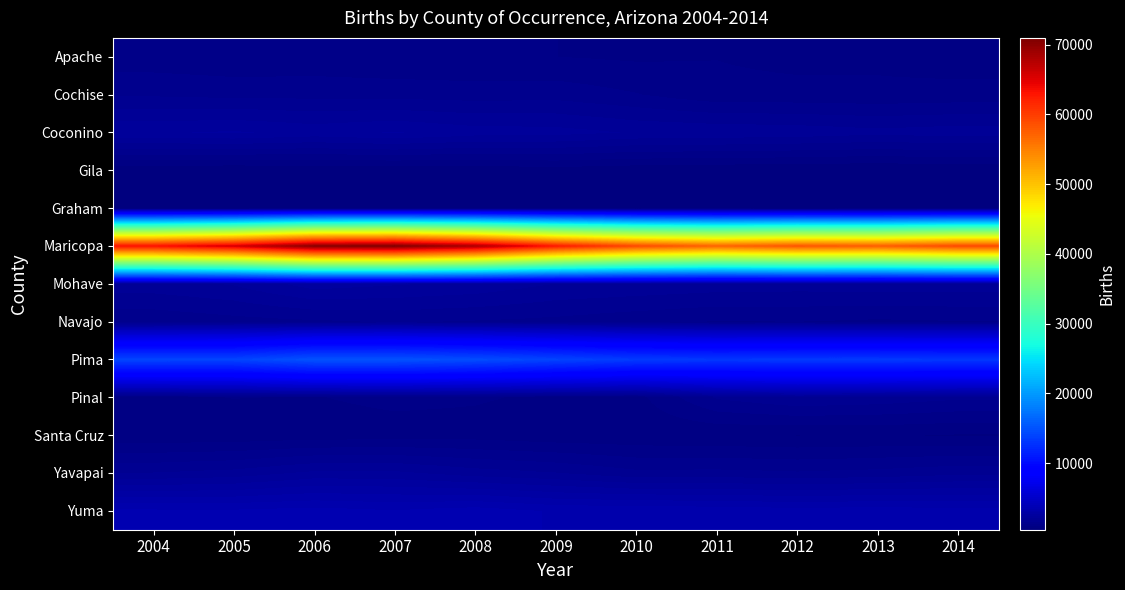

Reading right to left, what are all the values shown in this chart?

Apache: 2014=872	2013=947	2012=932	2011=1003	2010=967	2009=1012	2008=1037	2007=1045	2006=1093	2005=1064	2004=1121
Cochise: 2014=1106	2013=1077	2012=1096	2011=1091	2010=1303	2009=1450	2008=1424	2007=1455	2006=1474	2005=1481	2004=1522
Coconino: 2014=1993	2013=1929	2012=2013	2011=2057	2010=2087	2009=2227	2008=2251	2007=2410	2006=2292	2005=2426	2004=2358
Gila: 2014=503	2013=460	2012=482	2011=505	2010=529	2009=593	2008=533	2007=529	2006=530	2005=481	2004=523
Graham: 2014=669	2013=605	2012=521	2011=597	2010=552	2009=660	2008=665	2007=667	2006=594	2005=468	2004=474
Maricopa: 2014=59070	2013=57529	2012=58188	2011=57046	2010=59036	2009=62708	2008=68112	2007=70956	2006=70437	2005=65601	2004=63275
Mohave: 2014=2000	2013=1995	2012=1976	2011=1993	2010=2061	2009=2107	2008=2319	2007=2420	2006=2530	2005=2139	2004=1999
Navajo: 2014=1272	2013=1236	2012=1288	2011=1271	2010=1369	2009=1481	2008=1537	2007=1591	2006=1514	2005=1452	2004=1347
Pima: 2014=13124	2013=13235	2012=13228	2011=13138	2010=13393	2009=14019	2008=14647	2007=15056	2006=15057	2005=14054	2004=14072
Pinal: 2014=1615	2013=1743	2012=1814	2011=1596	2010=918	2009=952	2008=1045	2007=1088	2006=997	2005=1019	2004=948
Santa Cruz: 2014=716	2013=744	2012=728	2011=762	2010=784	2009=812	2008=889	2007=879	2006=848	2005=810	2004=793
Yavapai: 2014=1770	2013=1653	2012=1598	2011=1647	2010=1635	2009=1853	2008=1974	2007=2183	2006=2186	2005=1944	2004=1853
Yuma: 2014=3333	2013=3385	2012=3354	2011=3409	2010=3460	2009=3457	2008=3650	2007=3519	2006=3615	2005=3547	2004=3556